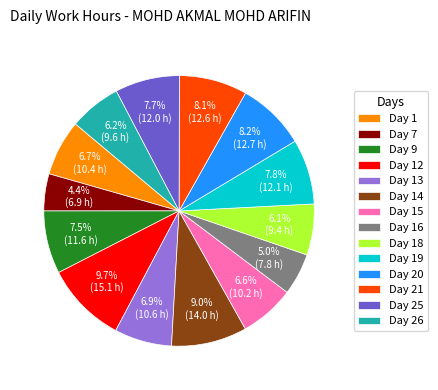

Count the number of slices in the pie.

14